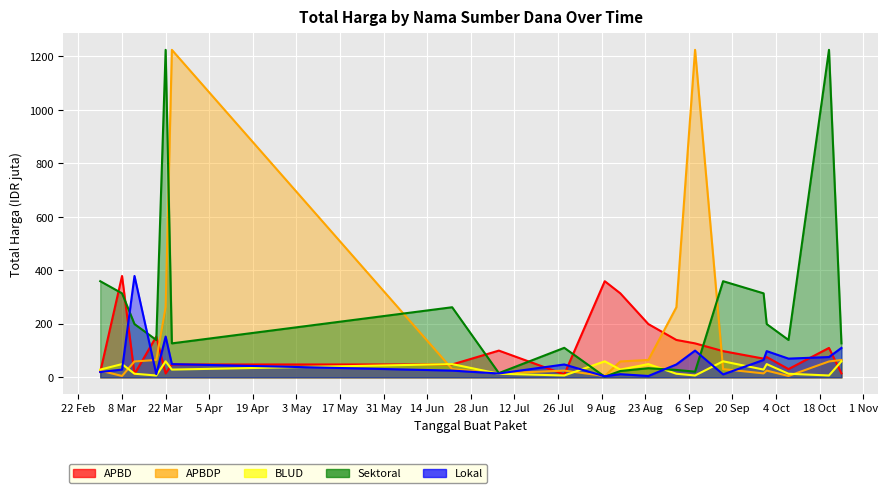

True or false: APBD has a value of 197.6 at 2022-10-21.

False